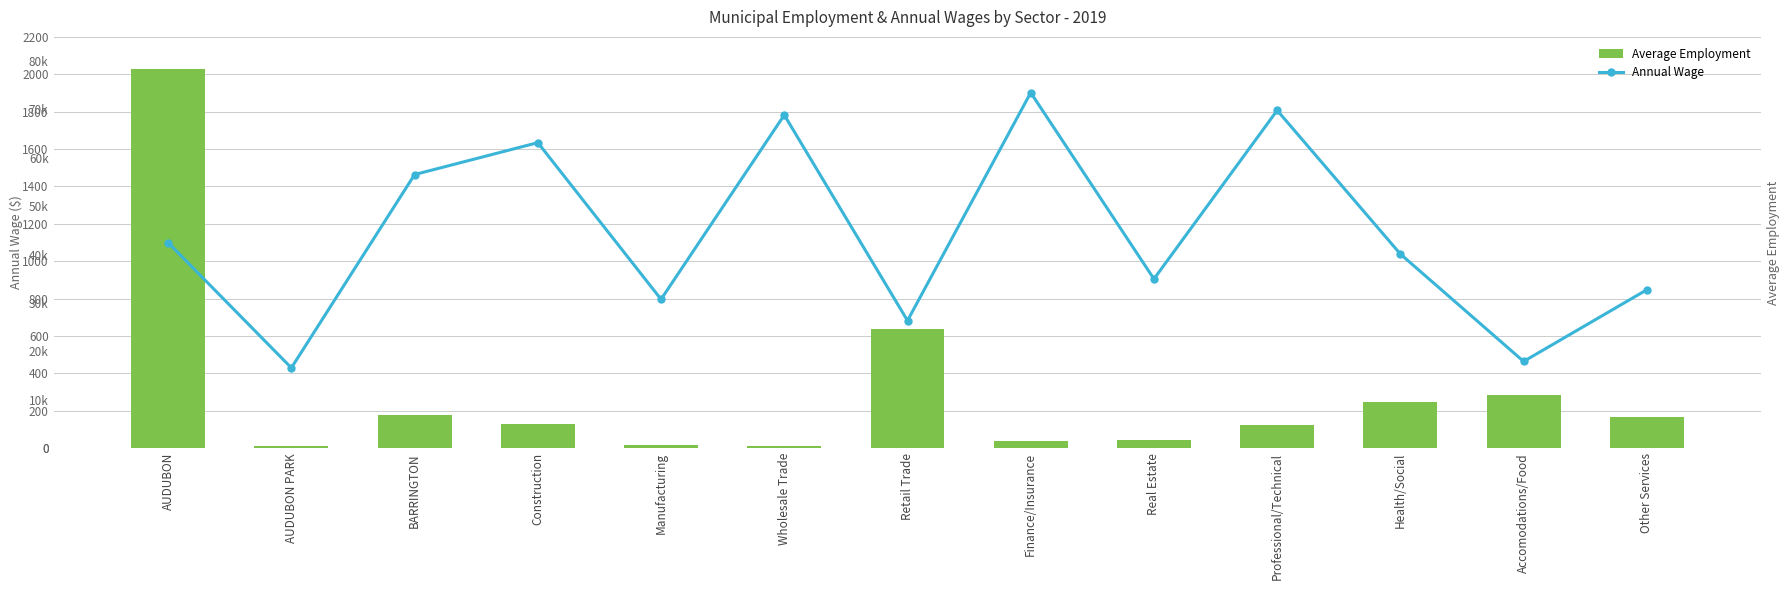

Count the number of data series in this chart.

2